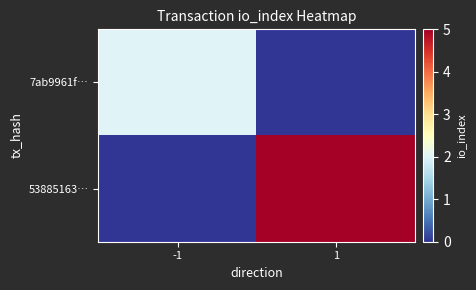

Which series has the largest range (max minus min)?

53885163…